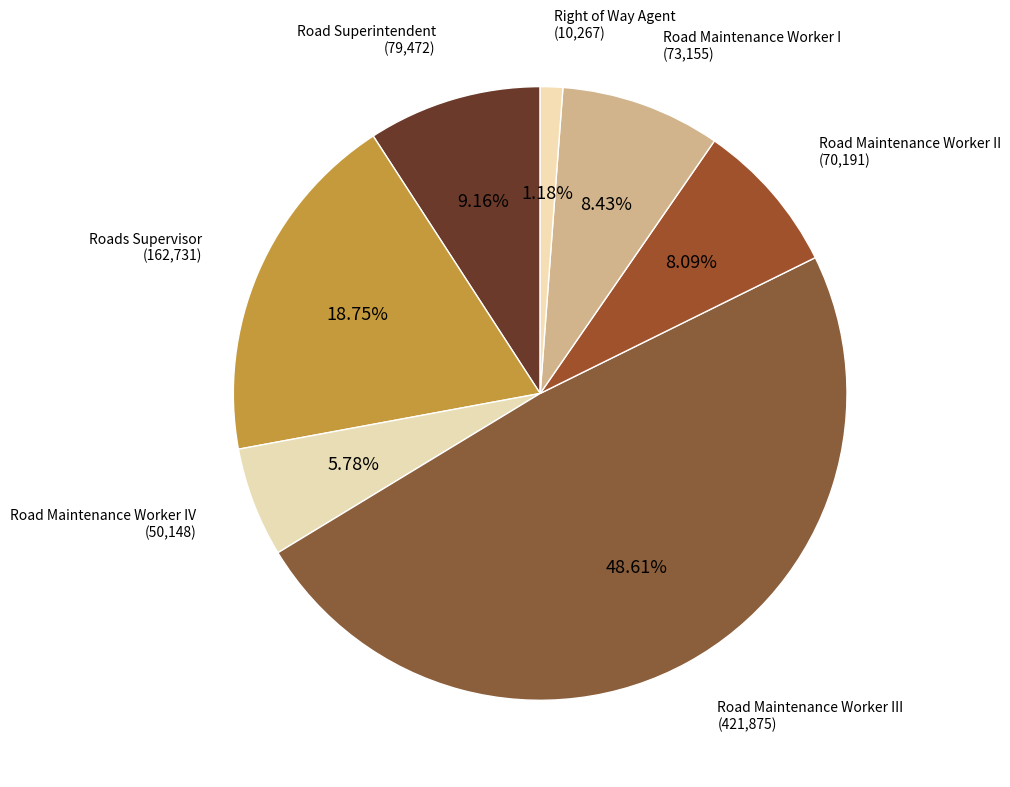

How many segments does this pie chart have?

7